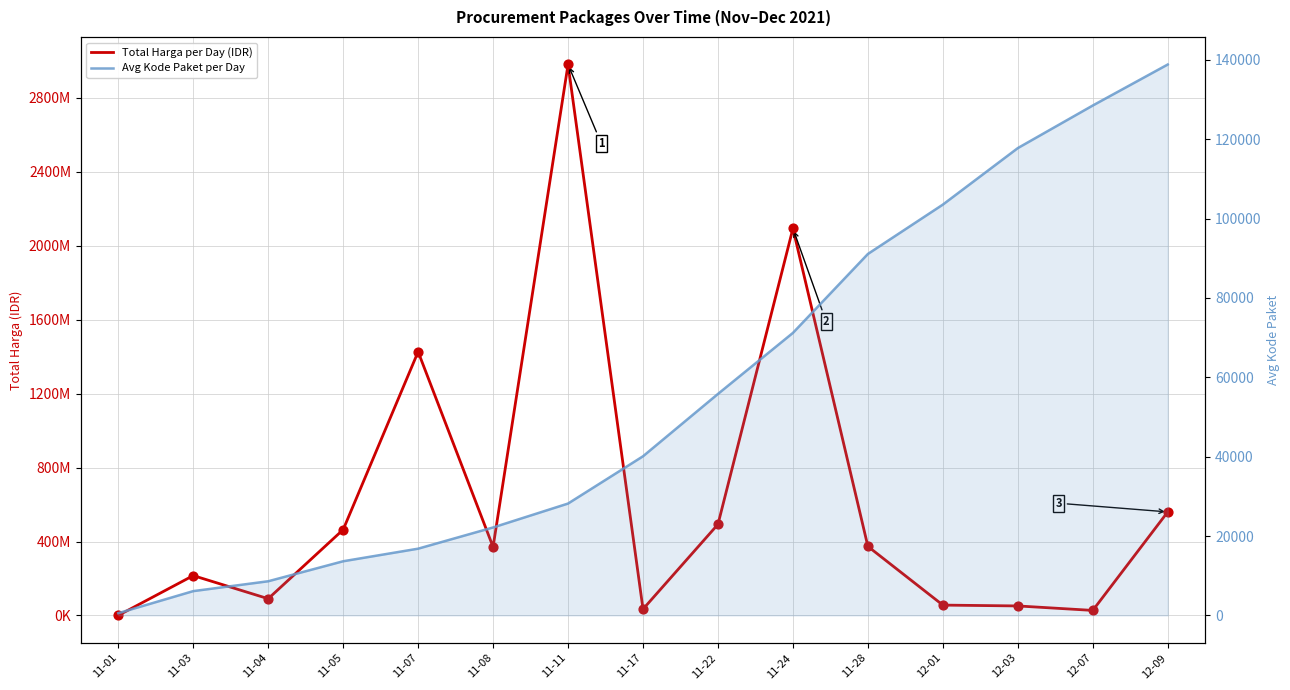

Which series reaches the maximum Y coordinate?

Total Harga per Day (IDR)